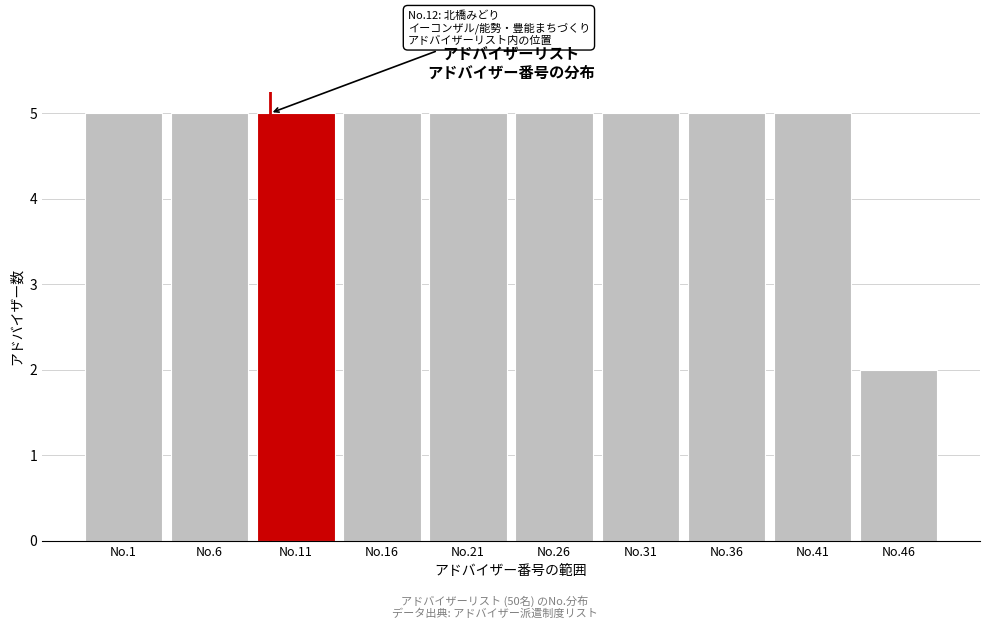

Reading left to right, extract all data points from this chart.

5	5	5	5	5	5	5	5	5	2